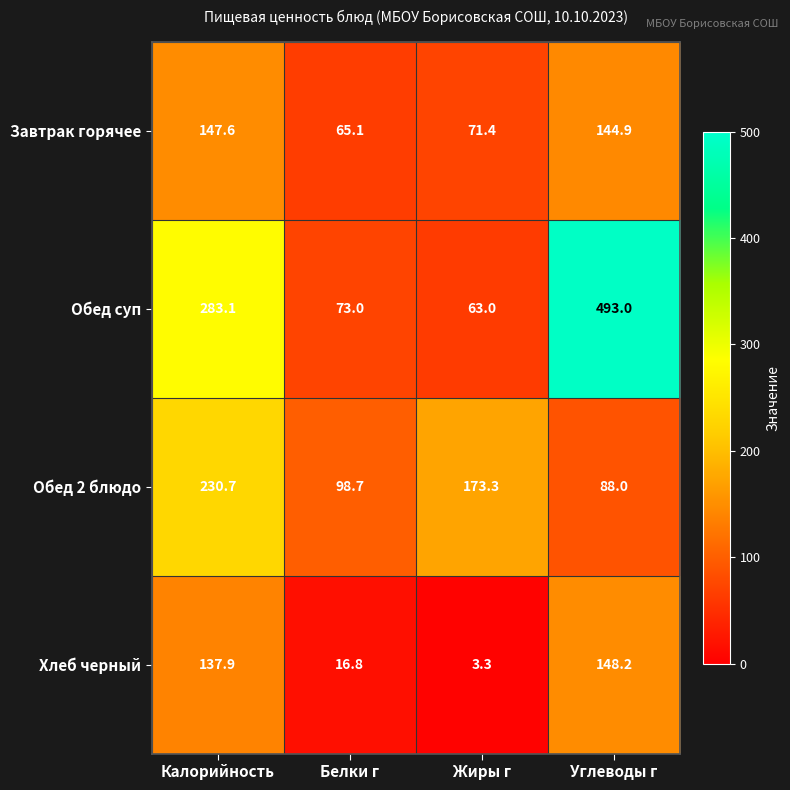

Which label corresponds to the smallest value in the chart?

Жиры г